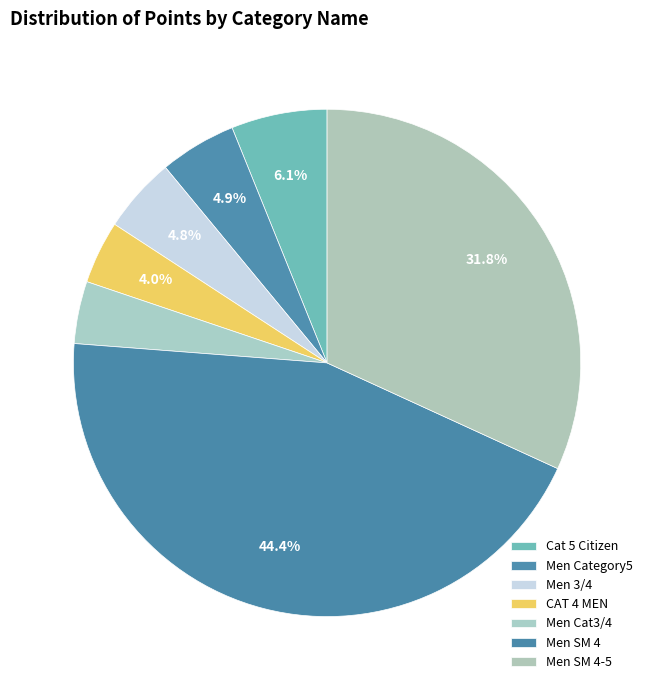

How many segments does this pie chart have?

7